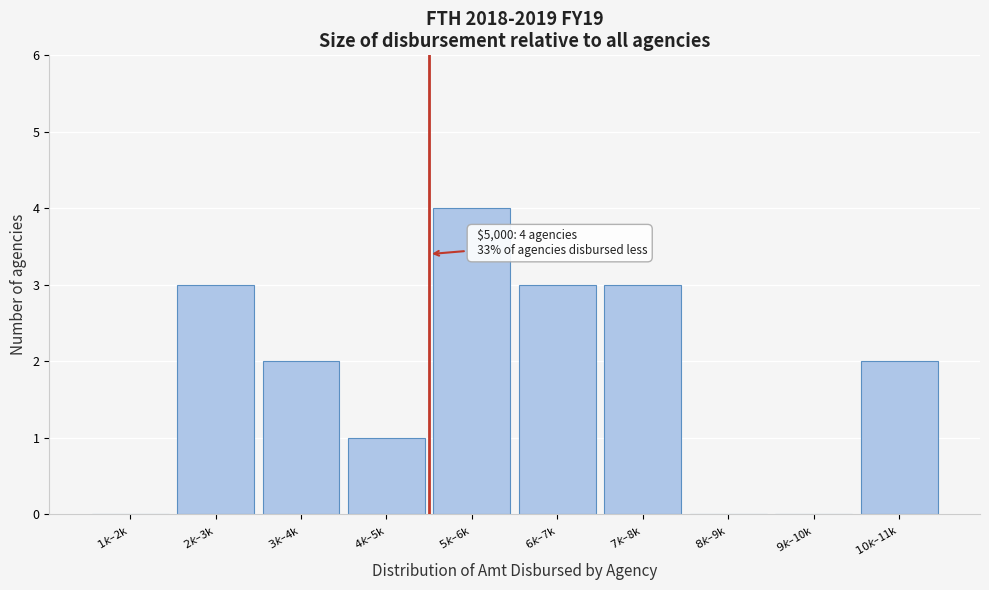

What is the sum of all values?

18